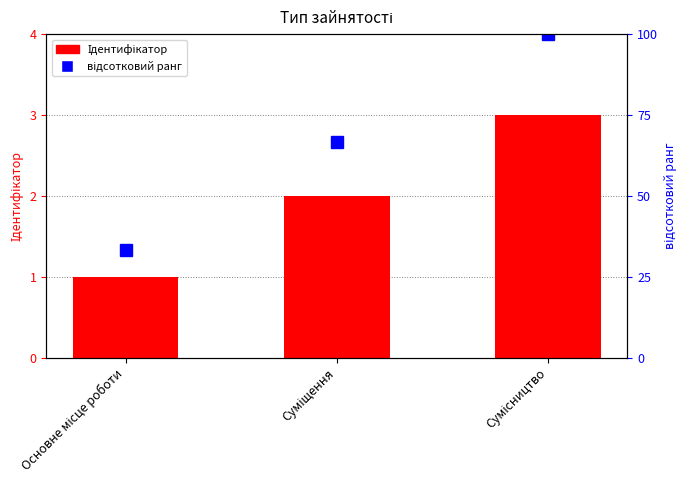

Read the відсотковий ранг value at Сумісництво.

100.0